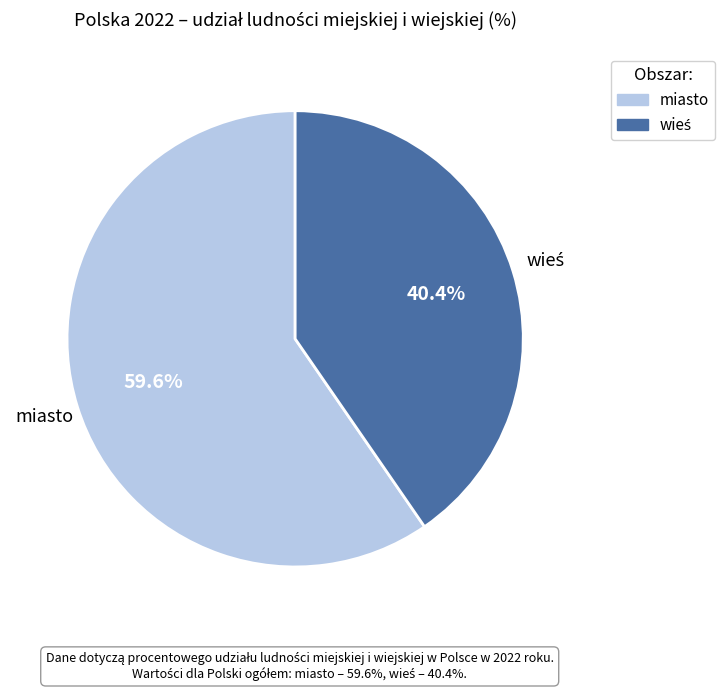

Does miasto represent more than half of the total?

Yes